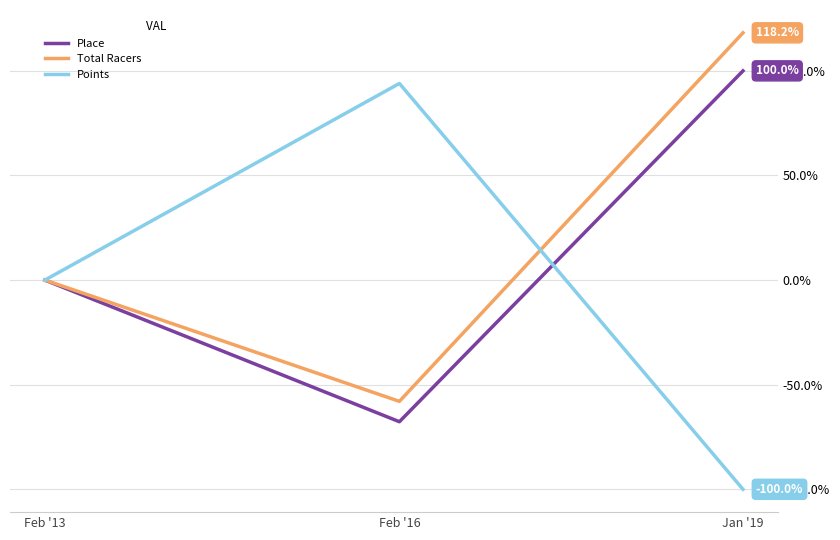

Which series changed the most between Feb '13 and Feb '16?

Points